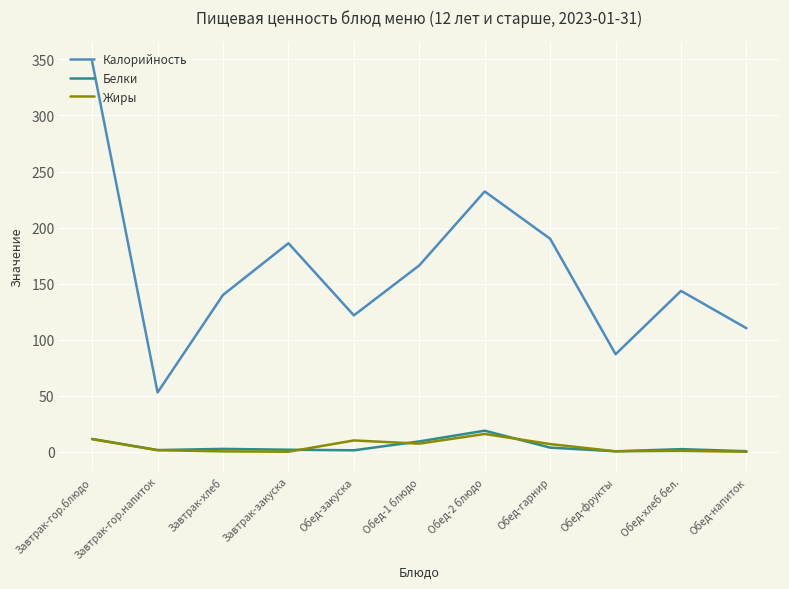

What is the difference between the second highest and second lowest values in the Калорийность series?

145.2